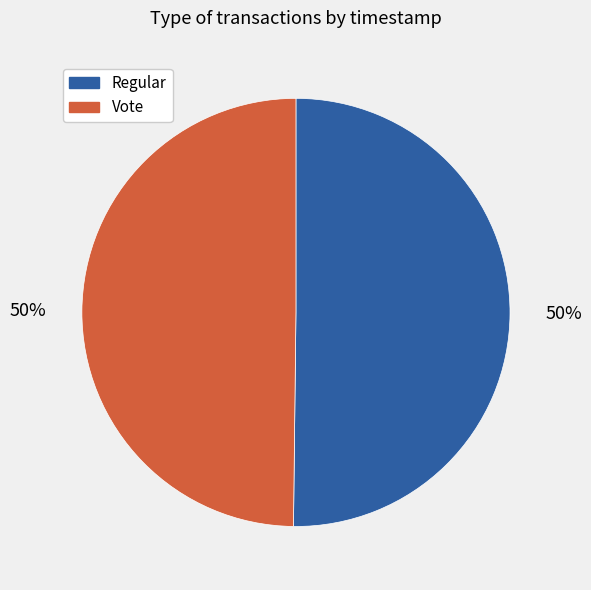

What is the ratio of the value at Vote to the value at Regular?

1.0